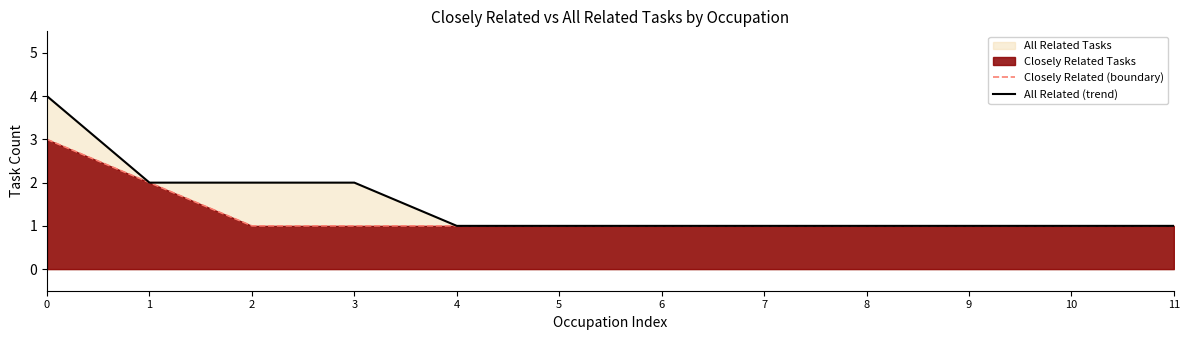

True or false: Closely Related (boundary) and All Related (trend) cross at least once.

False